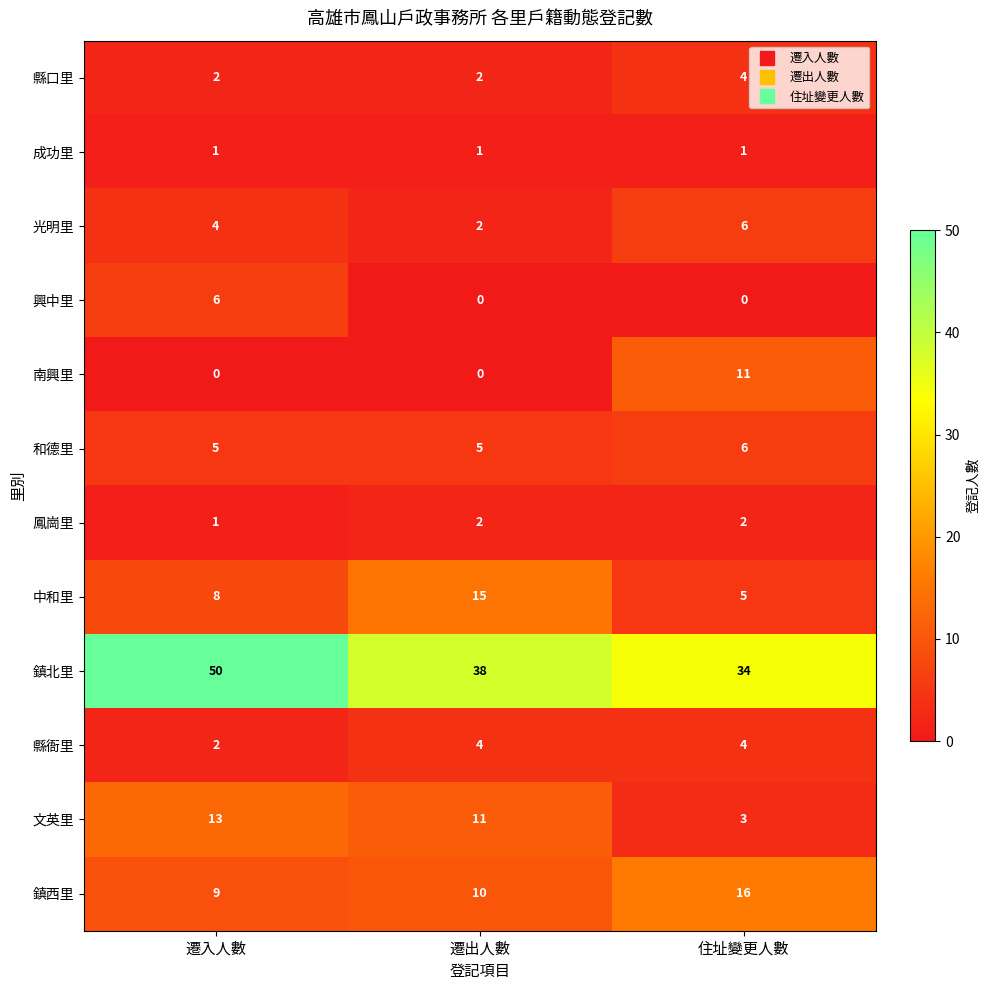

What is the sum of the 文英里 values at 遷入人數 and 住址變更人數?

16